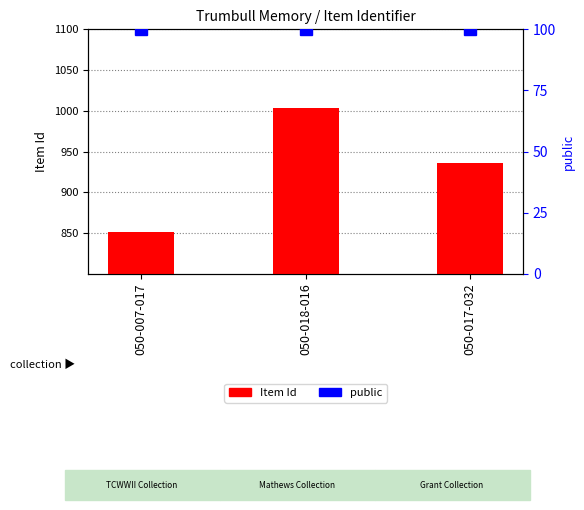

What is the value of the Item Id bar at the 2nd from the left?

1003